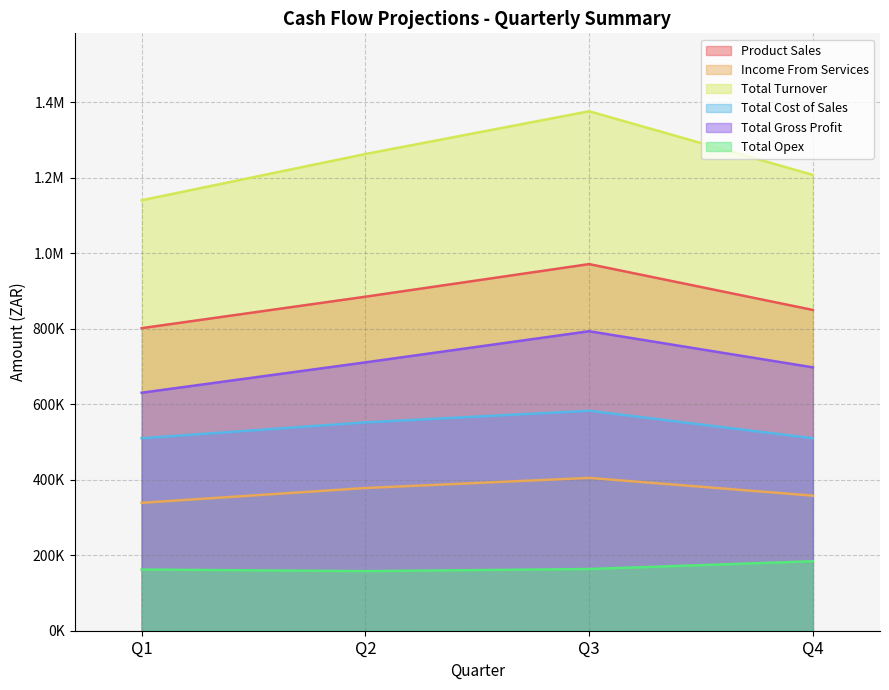

What are all the series names shown in the legend?

Product Sales, Income From Services, Total Turnover, Total Cost of Sales, Total Gross Profit, Total Opex